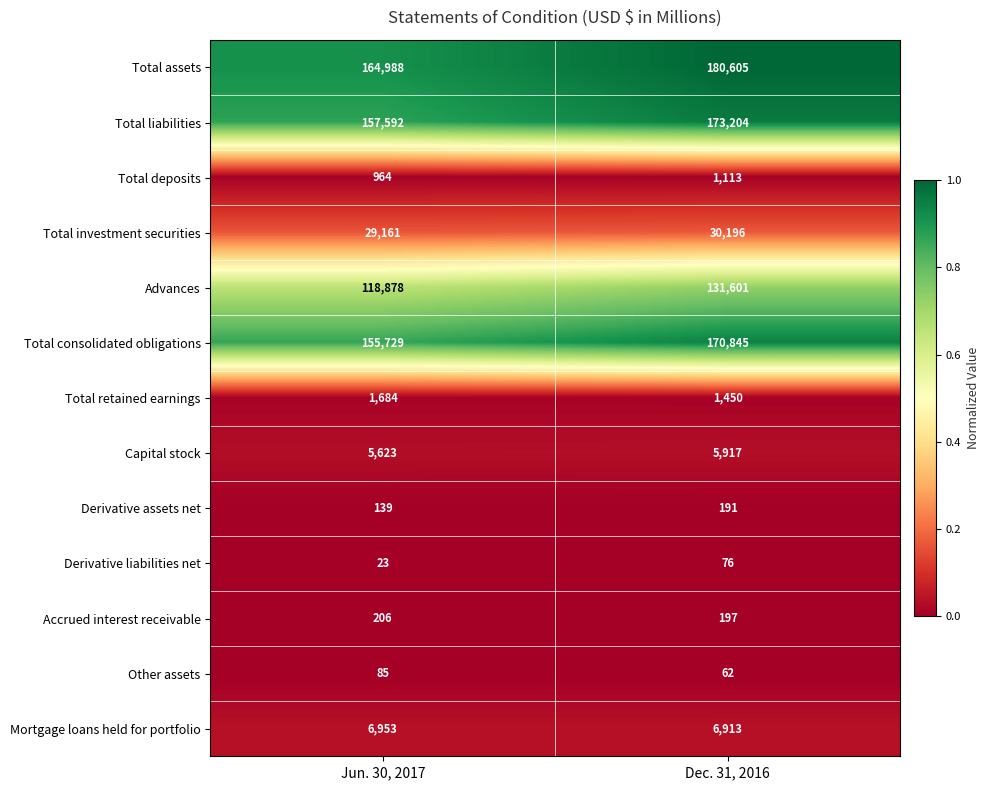

How many series are shown in this chart?

13